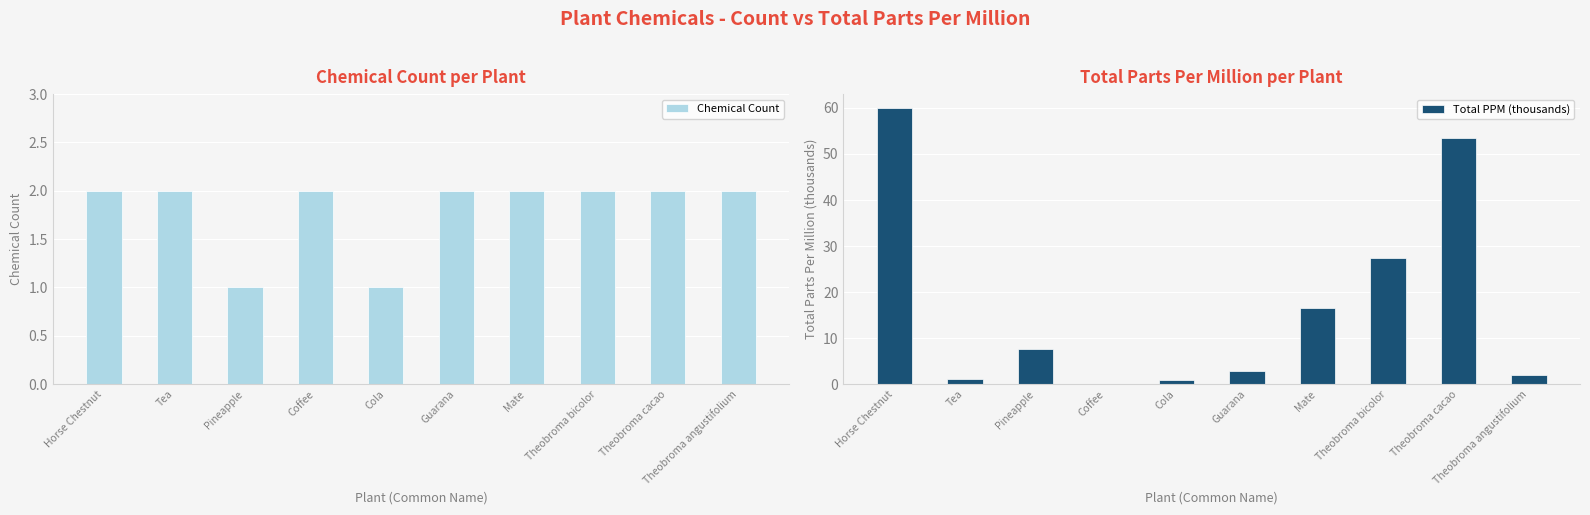

The value of Total PPM (thousands) at Tea is 1.7. True or false?

False